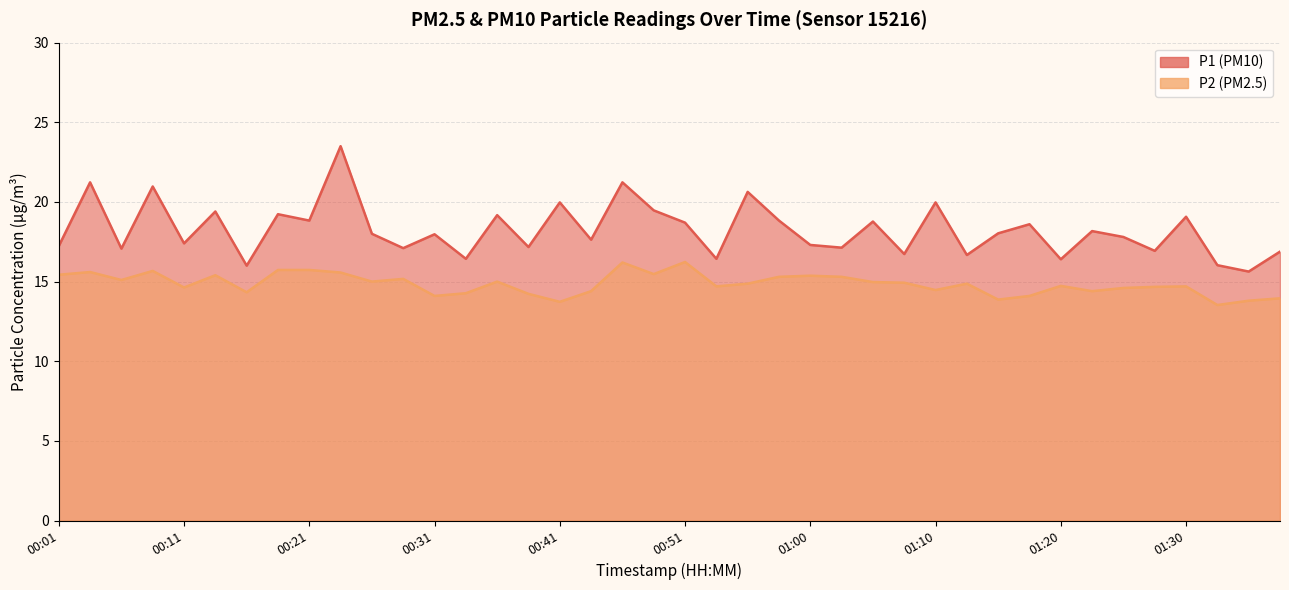

Where is P2 nearest to the value 14?

01:38